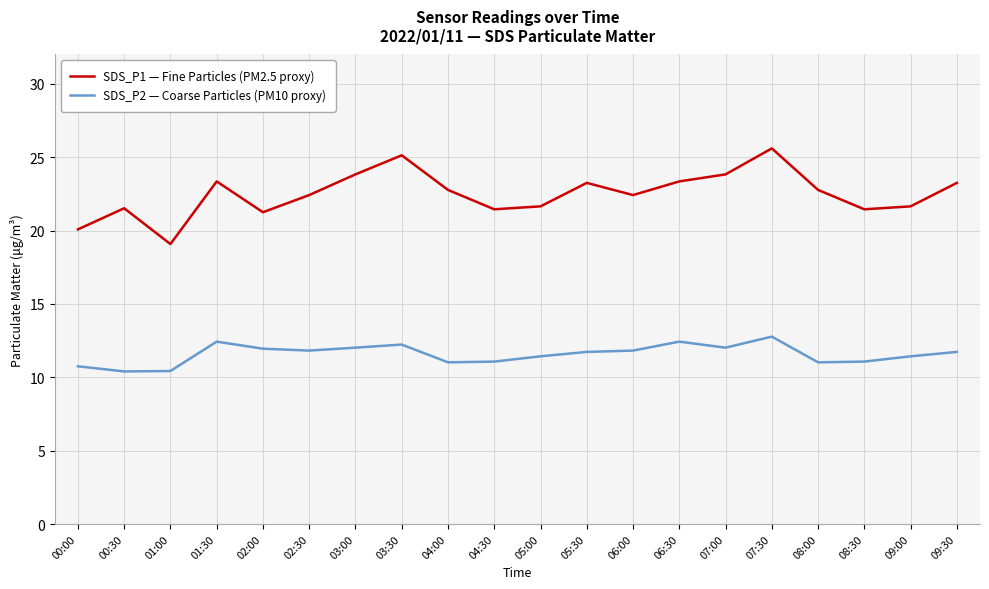

What is the approximate value of SDS_P1 — Fine Particles (PM2.5 proxy) at 07:30?

25.6